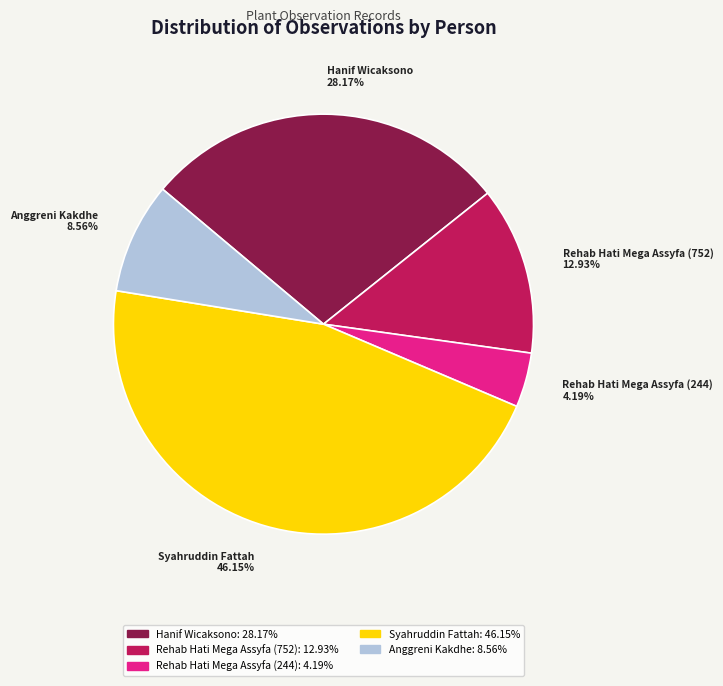

To the nearest percent, what is the difference between the largest and smallest slice percentages?

42%